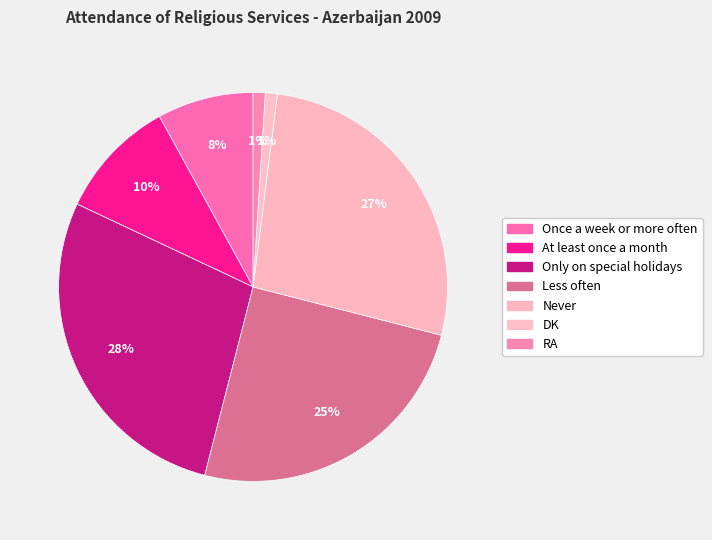

Which slice is the smallest?

DK